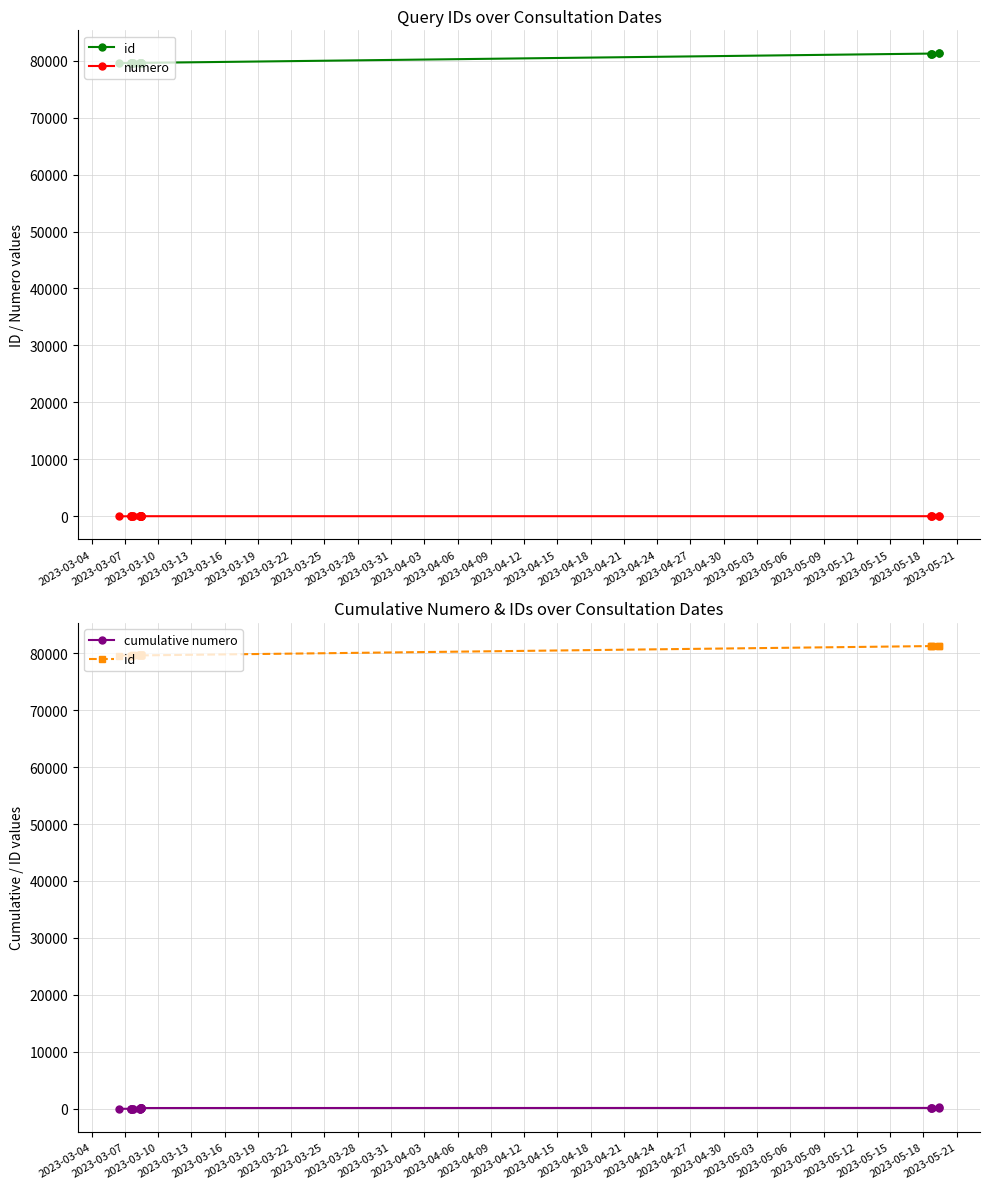

What is the average value of the id series?

79994